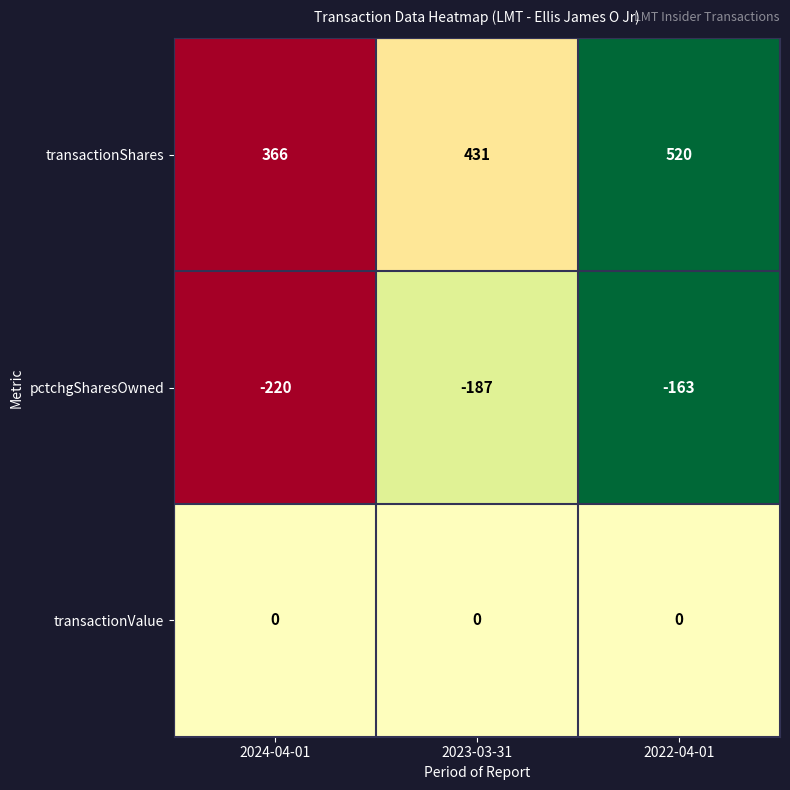

Is it true that transactionShares equals 889 at 2022-04-01?

False